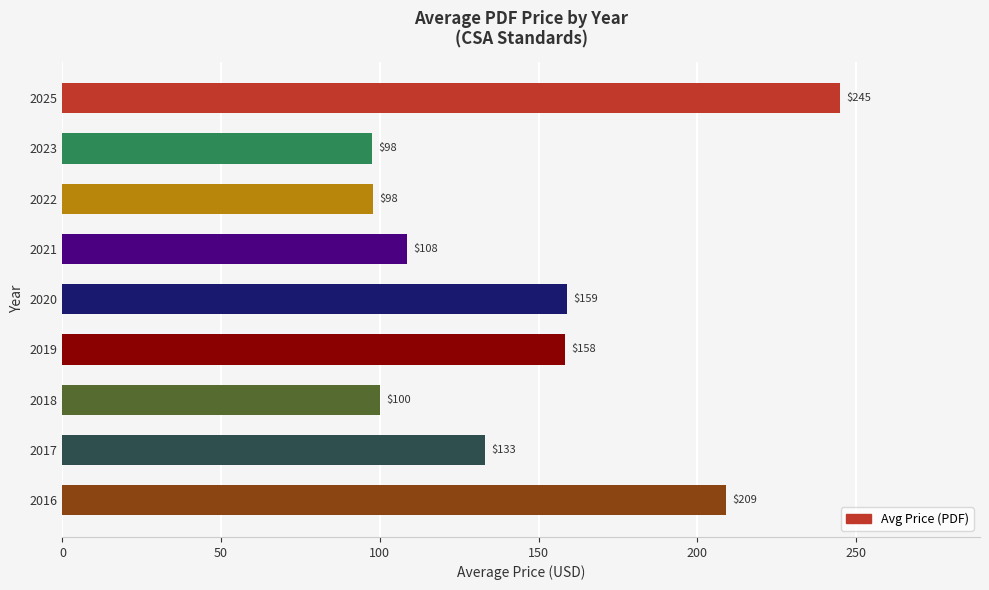

What is the difference between the maximum and minimum values?

147.5